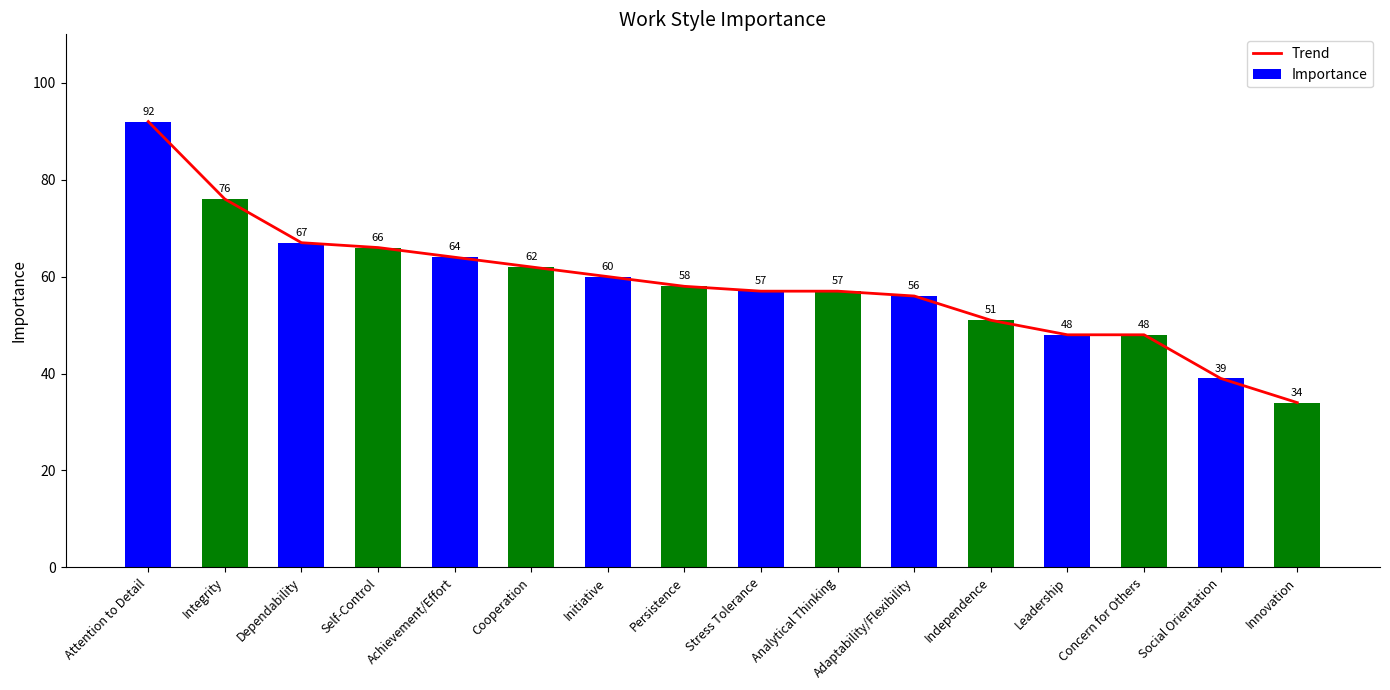

At which label does Trend reach its peak?

Attention to Detail